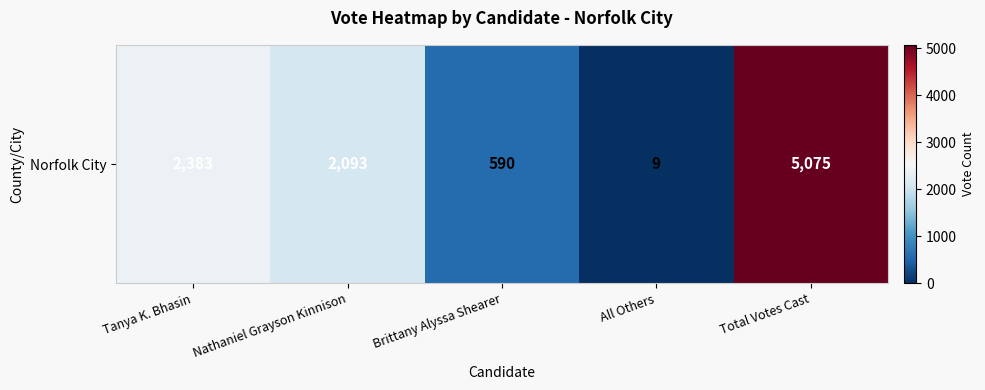

At which category does the chart reach its peak across all series?

Total Votes Cast